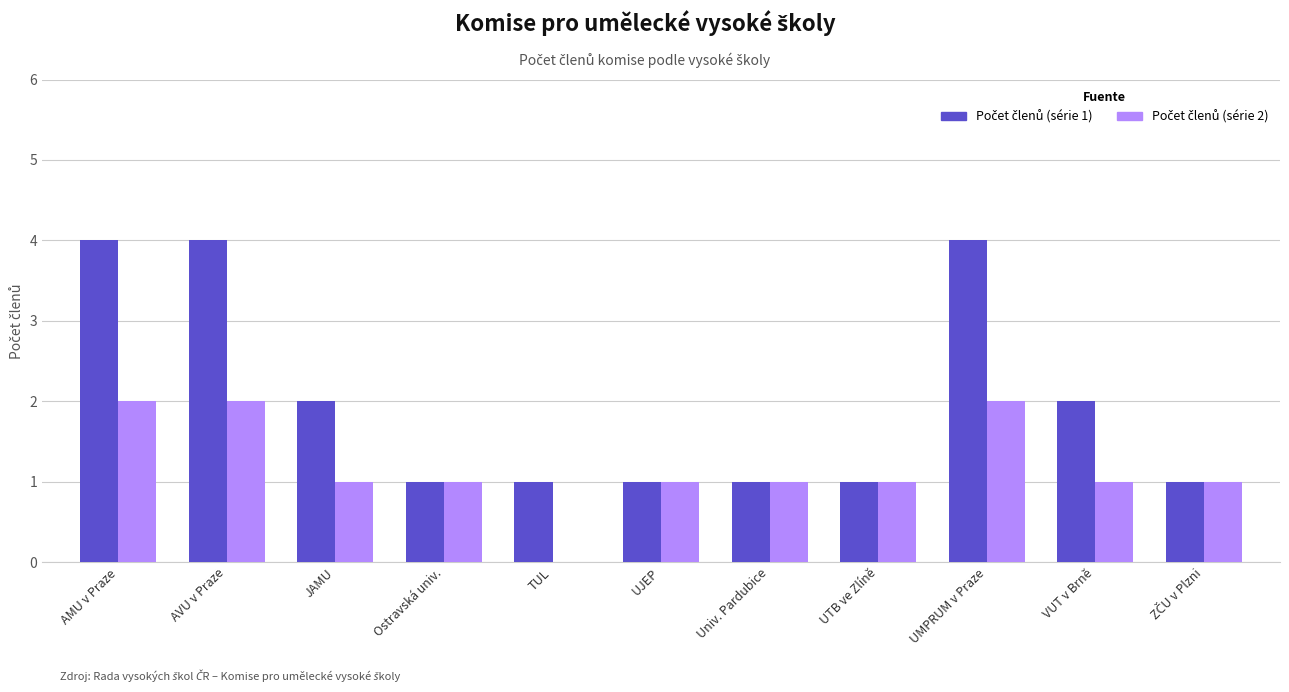

What is the total value across all series at UMPRUM v Praze?

6